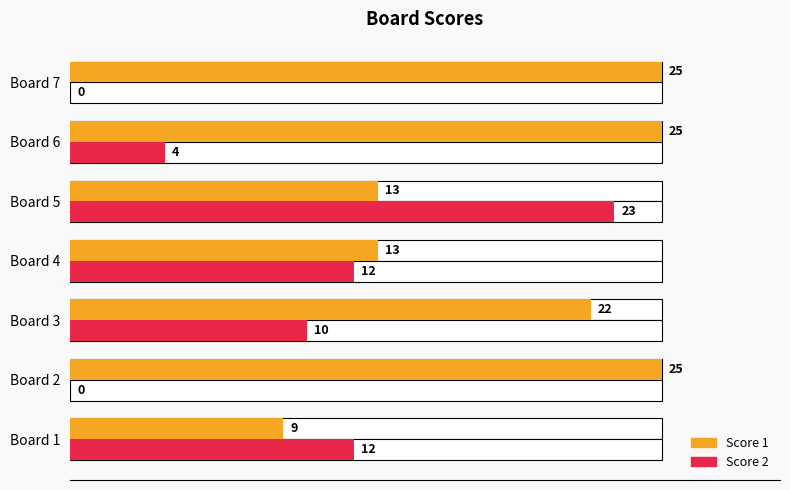

What is the difference between the maximum and minimum values in the Score 1 series?

16